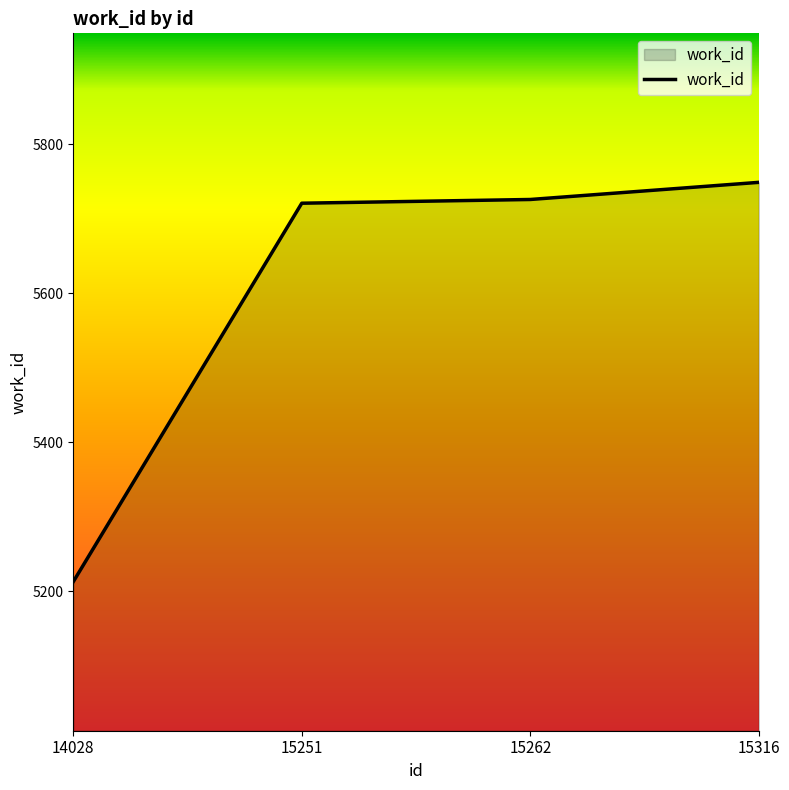

Which label corresponds to the smallest value in the chart?

14028